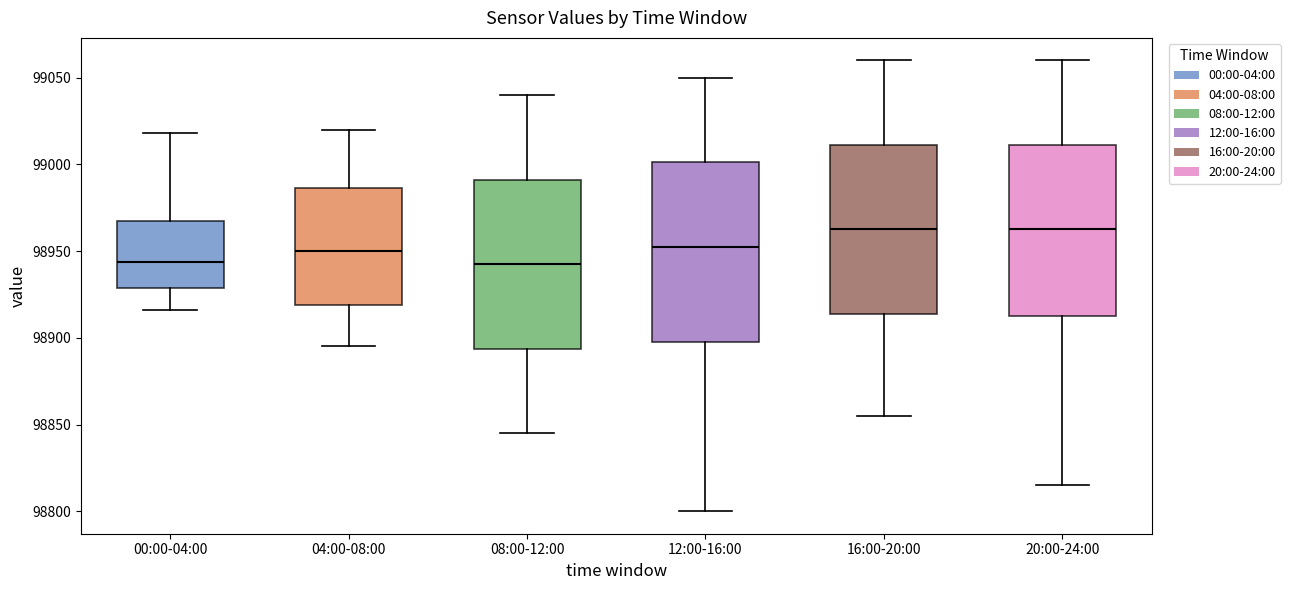

Reading left to right, read every box against the y-axis: the position of its median line, the range the box covers, and the ends of its whiskers. The values are not printed on the chart, so give them approximately, as read against the axis.

00:00-04:00: median 98945, box 98930 to 98965, whiskers 98915 to 99020
04:00-08:00: median 98950, box 98920 to 98985, whiskers 98895 to 99020
08:00-12:00: median 98945, box 98895 to 98990, whiskers 98845 to 99040
12:00-16:00: median 98955, box 98900 to 99000, whiskers 98800 to 99050
16:00-20:00: median 98965, box 98915 to 99010, whiskers 98855 to 99060
20:00-24:00: median 98965, box 98915 to 99010, whiskers 98815 to 99060